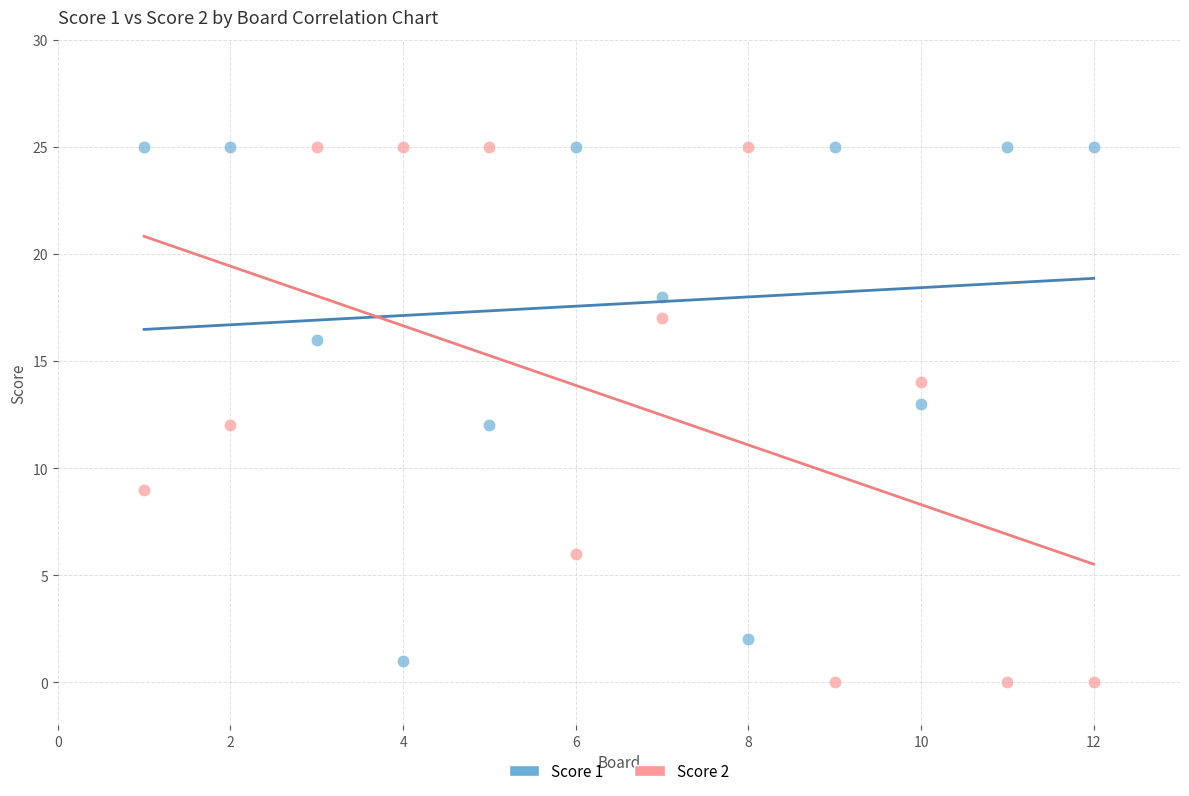

Across all data points, what is the range of X values (max minus min)?

11